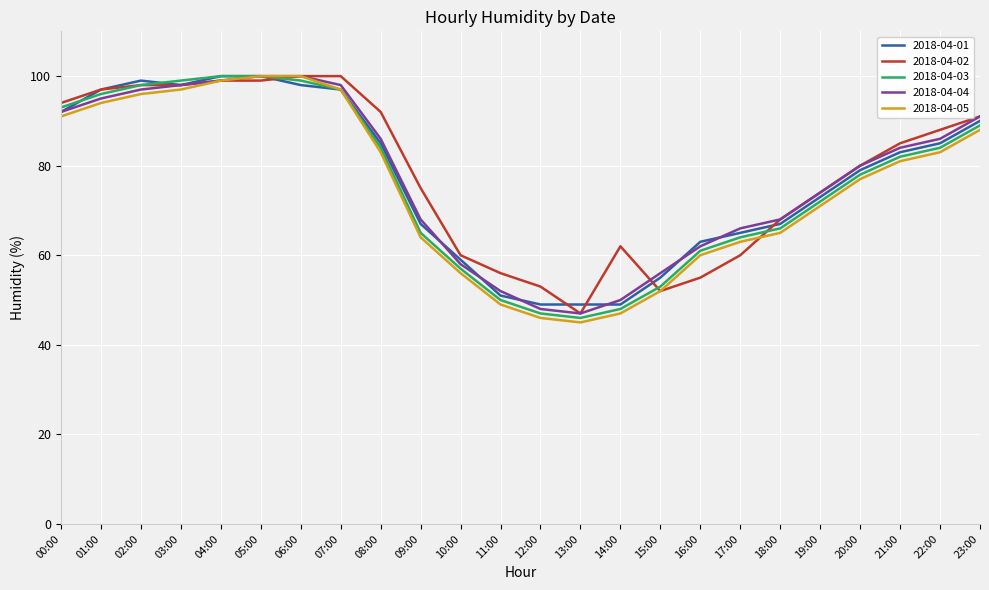

How many distinct data groups are displayed?

5